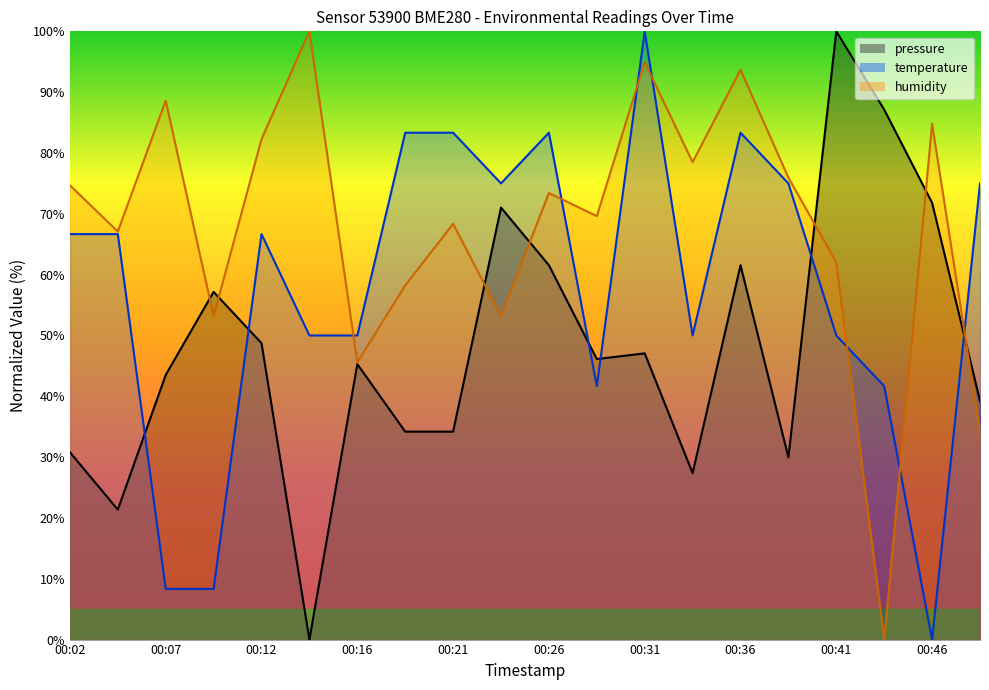

What is the sum of all pressure values?

958.0